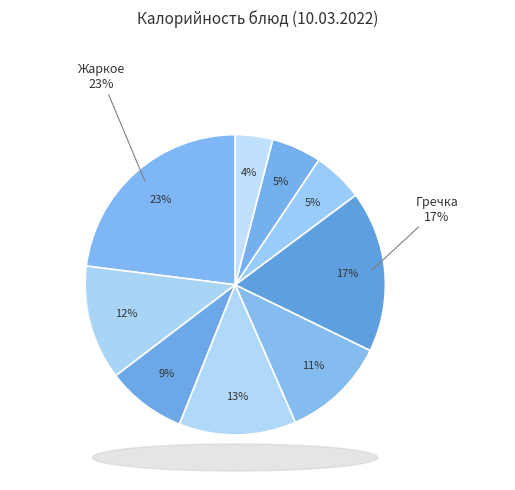

Which category has the smallest portion of the pie?

Хлеб ржаной